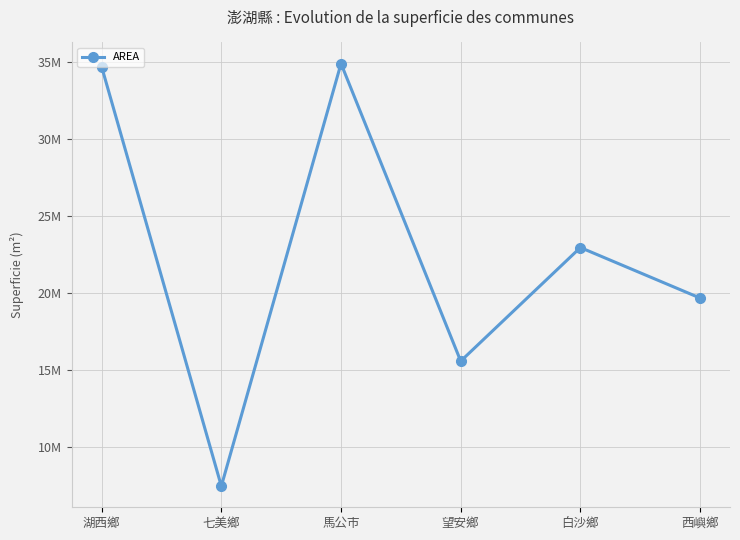

Reading right to left, transcribe all the data shown in this chart.

19657049.5	22939061.3	15557740.0	34893429.6	7433290.5	34685210.3